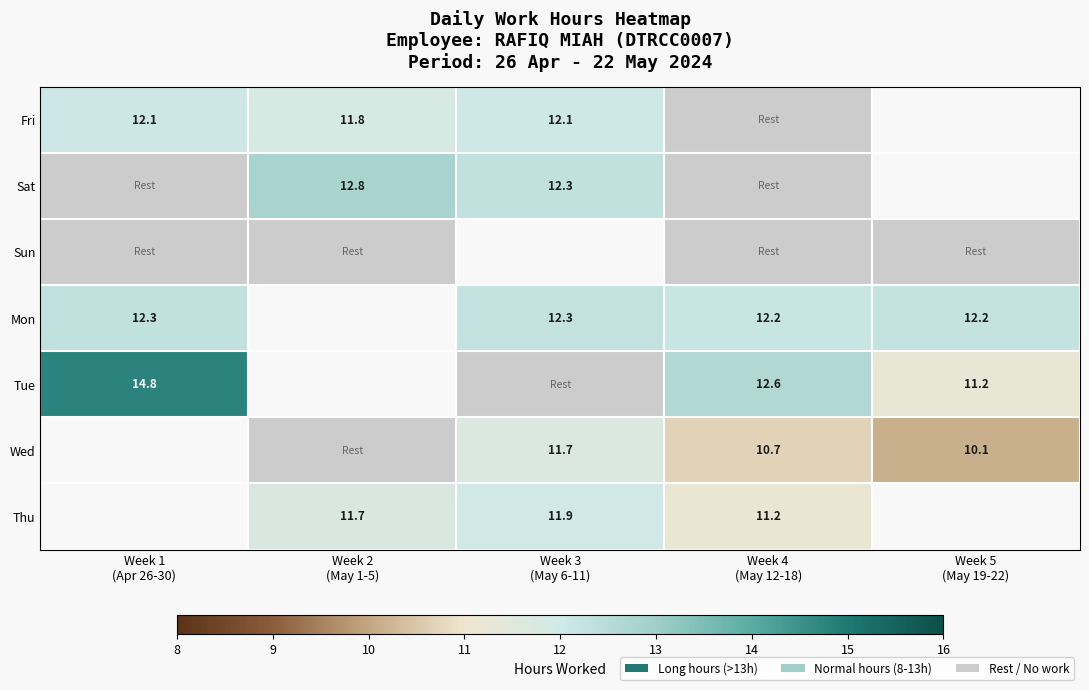

The Thu series shows 11.2 at Week 4 (May 12-18). True or false?

True